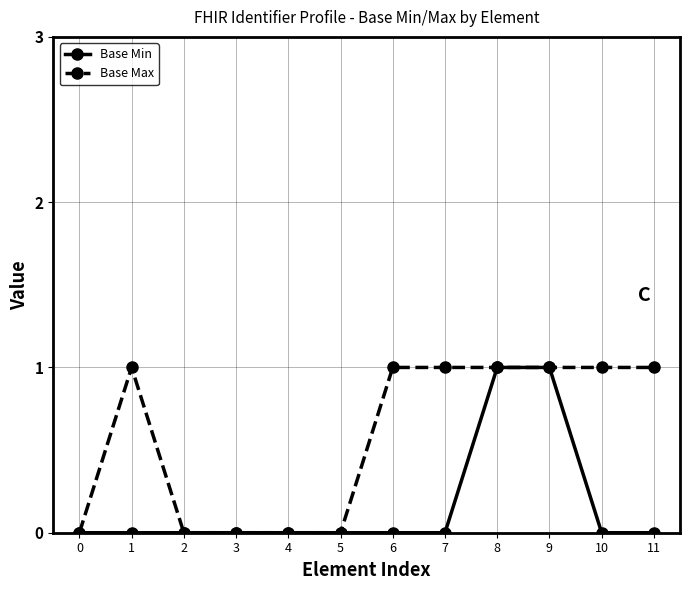

Where is the first local maximum for Base Max?

1